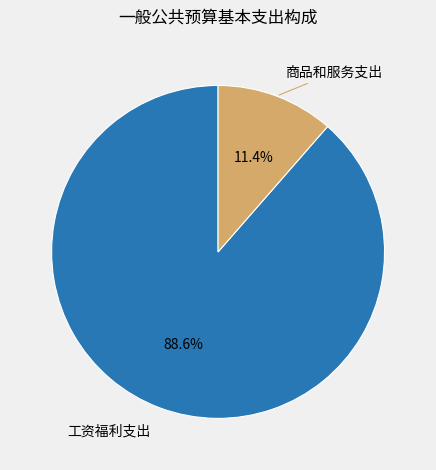

How many segments does this pie chart have?

2